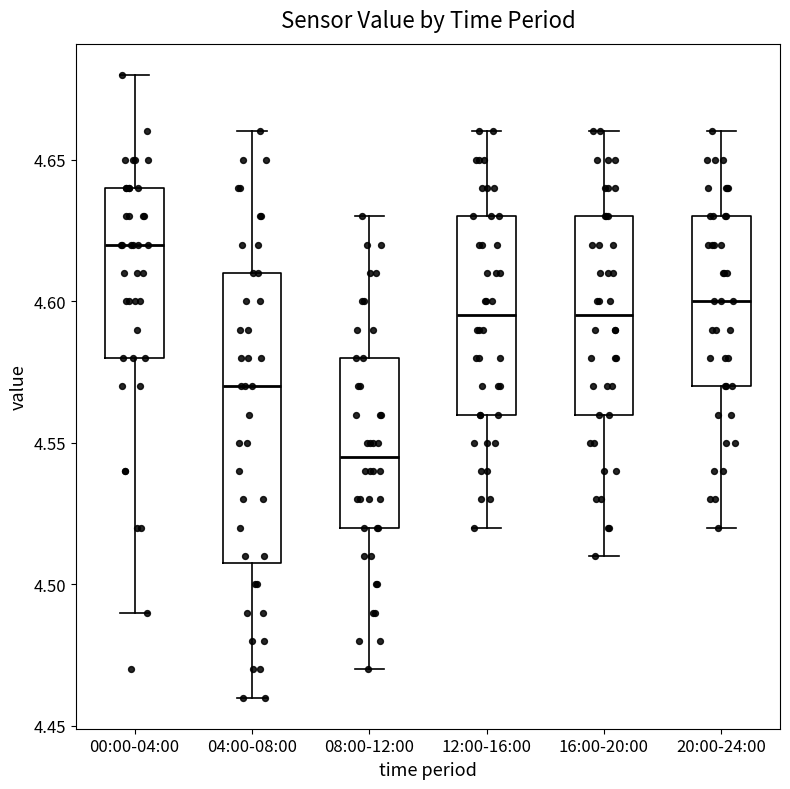

Reading left to right, transcribe this box plot: for each box, give where its median line is, the range the box spans, and where its two whiskers end, as read against the y-axis. The values are not printed on the chart, so give them approximately, as read against the axis.

00:00-04:00: median 4.620, box 4.580 to 4.640, whiskers 4.490 to 4.680
04:00-08:00: median 4.570, box 4.510 to 4.610, whiskers 4.460 to 4.660
08:00-12:00: median 4.545, box 4.520 to 4.580, whiskers 4.470 to 4.630
12:00-16:00: median 4.595, box 4.560 to 4.630, whiskers 4.520 to 4.660
16:00-20:00: median 4.595, box 4.560 to 4.630, whiskers 4.510 to 4.660
20:00-24:00: median 4.600, box 4.570 to 4.630, whiskers 4.520 to 4.660